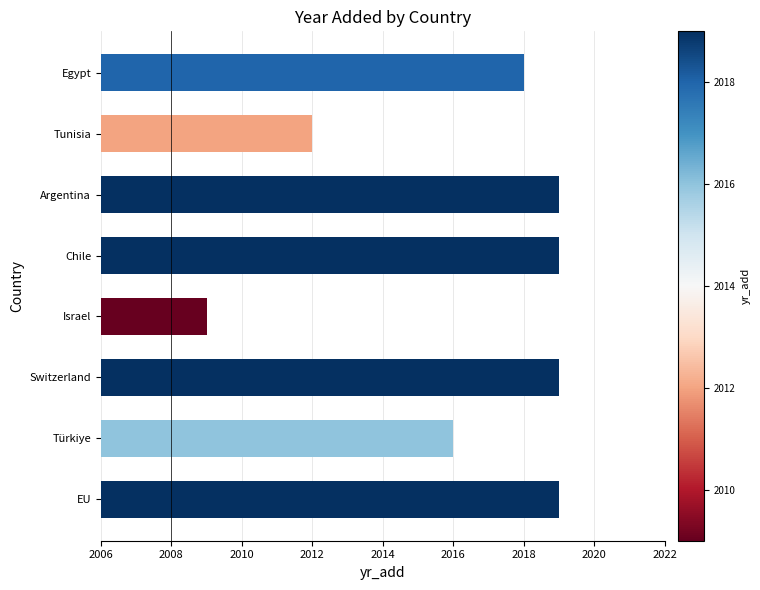

The chart shows a value of 609 at Israel. True or false?

False